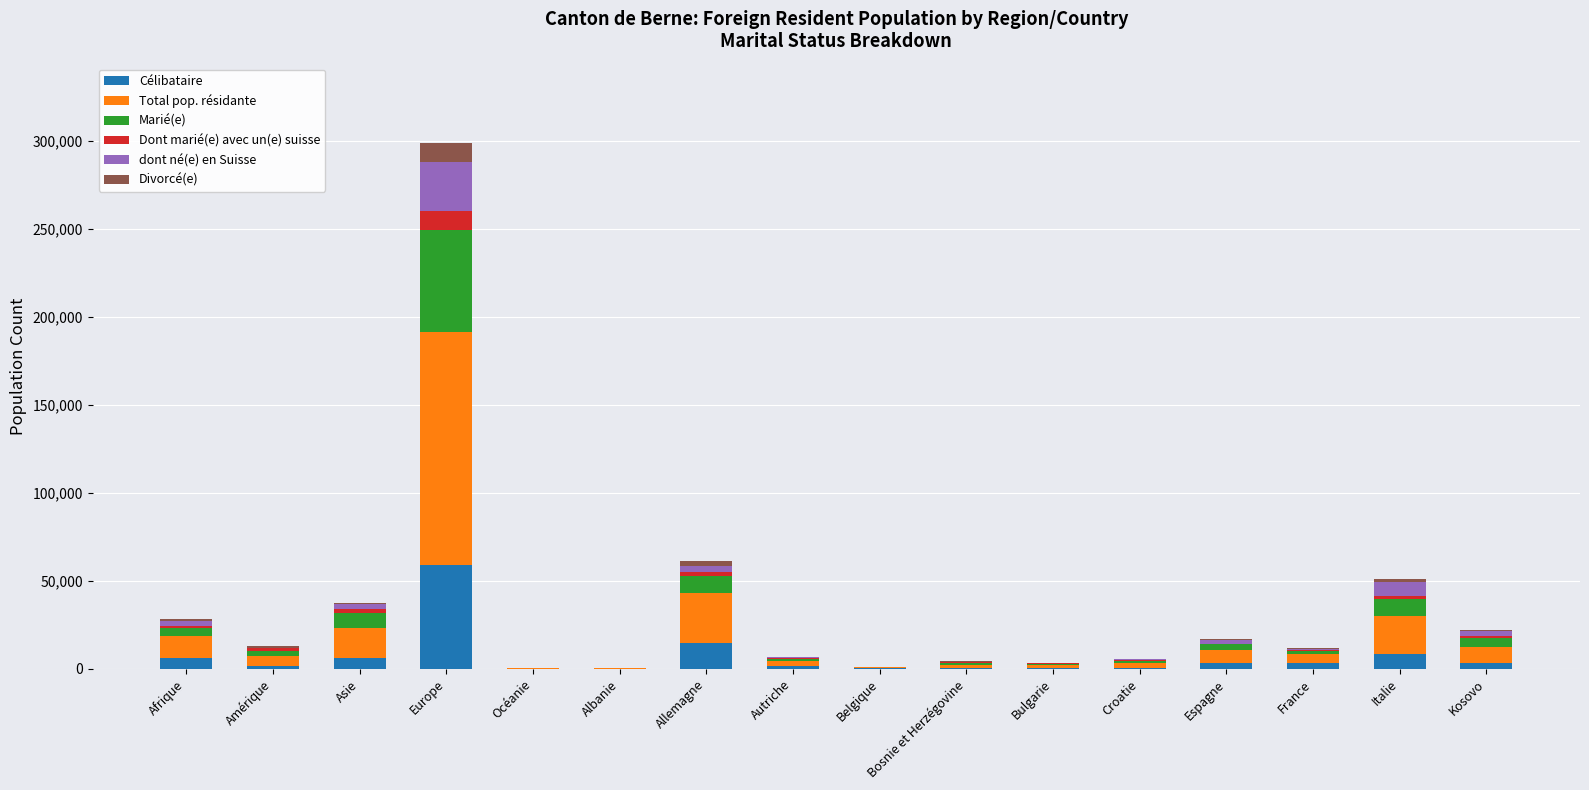

At which category is the sum across all series the highest?

Europe